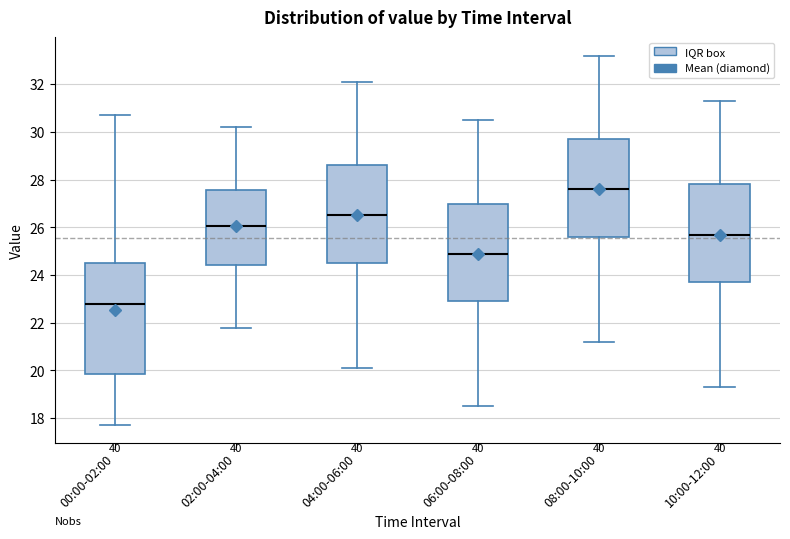

Comparing the boxes themselves (not the whiskers), which one is the tallest?

00:00-02:00